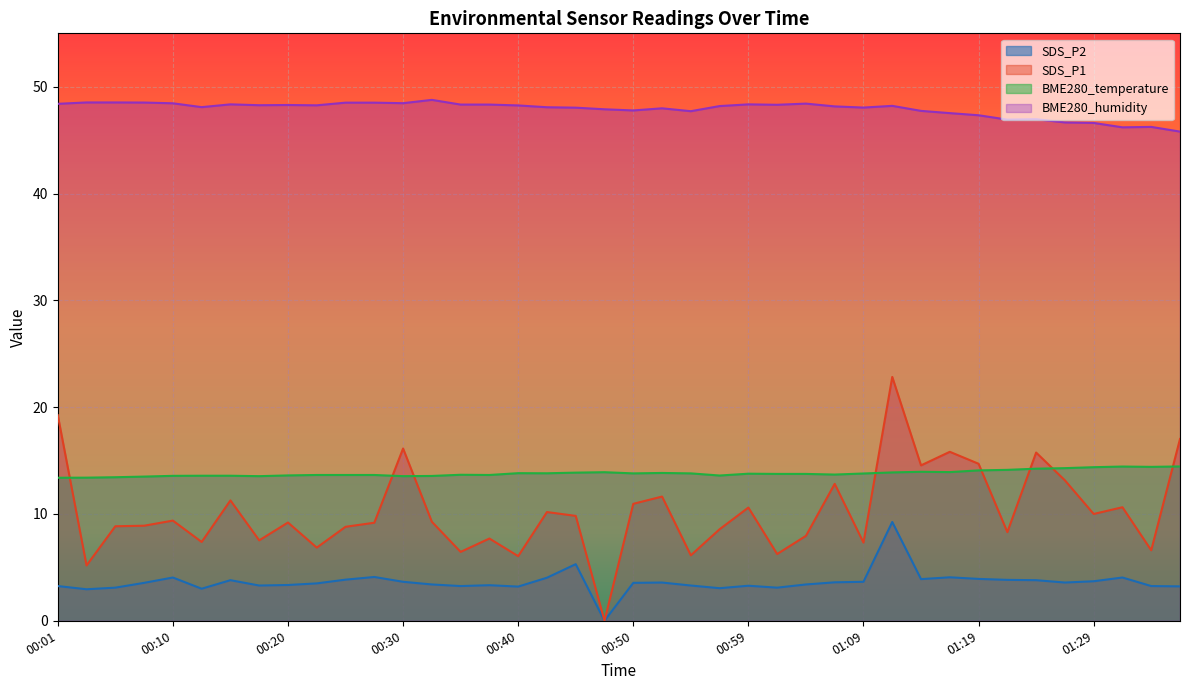

True or false: SDS_P2 and BME280_temperature intersect in this chart.

False